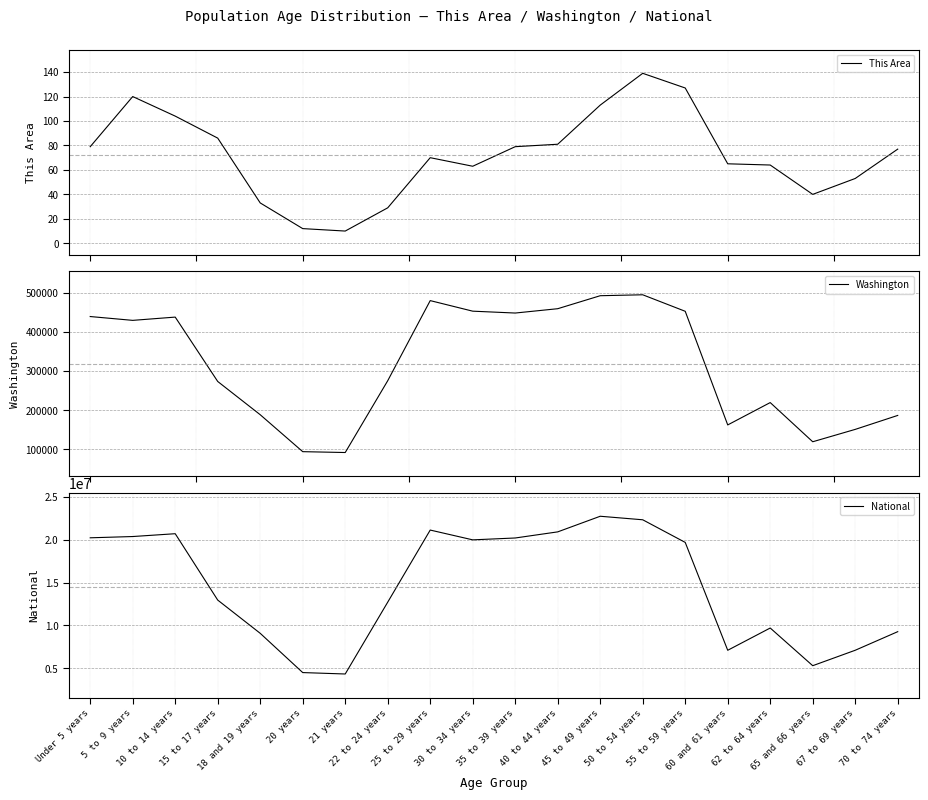

What are all the series names shown in the legend?

This Area, Washington, National